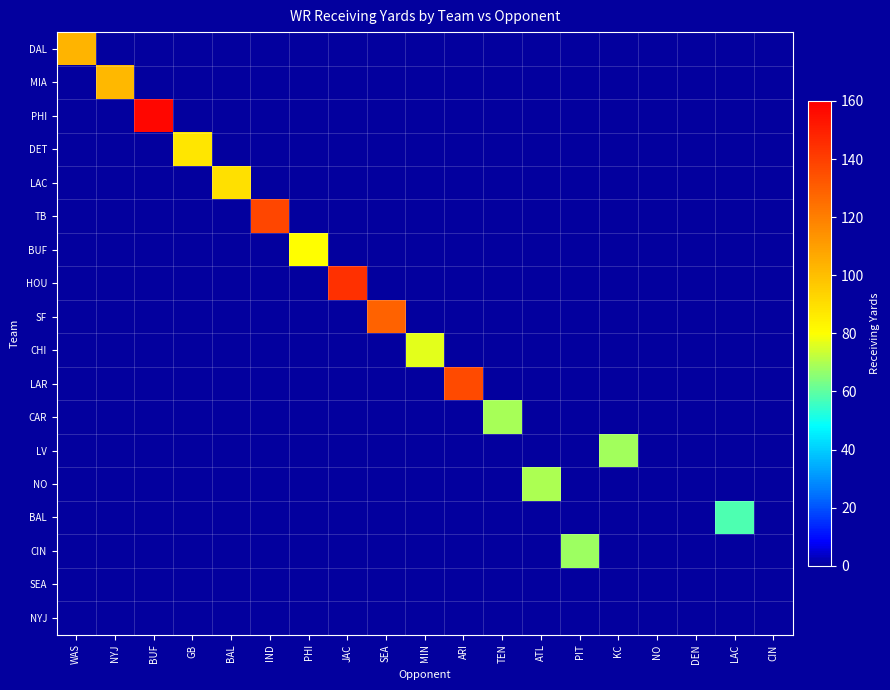

Reading left to right, transcribe all the data shown in this chart.

DAL: WAS=103.3	NYJ=0.0	BUF=0.0	GB=0.0	BAL=0.0	IND=0.0	PHI=0.0	JAC=0.0	SEA=0.0	MIN=0.0	ARI=0.0	TEN=0.0	ATL=0.0	PIT=0.0	KC=0.0	NO=0.0	DEN=0.0	LAC=0.0	CIN=0.0
MIA: WAS=0.0	NYJ=102.3	BUF=0.0	GB=0.0	BAL=0.0	IND=0.0	PHI=0.0	JAC=0.0	SEA=0.0	MIN=0.0	ARI=0.0	TEN=0.0	ATL=0.0	PIT=0.0	KC=0.0	NO=0.0	DEN=0.0	LAC=0.0	CIN=0.0
PHI: WAS=0.0	NYJ=0.0	BUF=157.9	GB=0.0	BAL=0.0	IND=0.0	PHI=0.0	JAC=0.0	SEA=0.0	MIN=0.0	ARI=0.0	TEN=0.0	ATL=0.0	PIT=0.0	KC=0.0	NO=0.0	DEN=0.0	LAC=0.0	CIN=0.0
DET: WAS=0.0	NYJ=0.0	BUF=0.0	GB=88.0	BAL=0.0	IND=0.0	PHI=0.0	JAC=0.0	SEA=0.0	MIN=0.0	ARI=0.0	TEN=0.0	ATL=0.0	PIT=0.0	KC=0.0	NO=0.0	DEN=0.0	LAC=0.0	CIN=0.0
LAC: WAS=0.0	NYJ=0.0	BUF=0.0	GB=0.0	BAL=89.6	IND=0.0	PHI=0.0	JAC=0.0	SEA=0.0	MIN=0.0	ARI=0.0	TEN=0.0	ATL=0.0	PIT=0.0	KC=0.0	NO=0.0	DEN=0.0	LAC=0.0	CIN=0.0
TB: WAS=0.0	NYJ=0.0	BUF=0.0	GB=0.0	BAL=0.0	IND=137.6	PHI=0.0	JAC=0.0	SEA=0.0	MIN=0.0	ARI=0.0	TEN=0.0	ATL=0.0	PIT=0.0	KC=0.0	NO=0.0	DEN=0.0	LAC=0.0	CIN=0.0
BUF: WAS=0.0	NYJ=0.0	BUF=0.0	GB=0.0	BAL=0.0	IND=0.0	PHI=80.2	JAC=0.0	SEA=0.0	MIN=0.0	ARI=0.0	TEN=0.0	ATL=0.0	PIT=0.0	KC=0.0	NO=0.0	DEN=0.0	LAC=0.0	CIN=0.0
HOU: WAS=0.0	NYJ=0.0	BUF=0.0	GB=0.0	BAL=0.0	IND=0.0	PHI=0.0	JAC=144.6	SEA=0.0	MIN=0.0	ARI=0.0	TEN=0.0	ATL=0.0	PIT=0.0	KC=0.0	NO=0.0	DEN=0.0	LAC=0.0	CIN=0.0
SF: WAS=0.0	NYJ=0.0	BUF=0.0	GB=0.0	BAL=0.0	IND=0.0	PHI=0.0	JAC=0.0	SEA=129.3	MIN=0.0	ARI=0.0	TEN=0.0	ATL=0.0	PIT=0.0	KC=0.0	NO=0.0	DEN=0.0	LAC=0.0	CIN=0.0
CHI: WAS=0.0	NYJ=0.0	BUF=0.0	GB=0.0	BAL=0.0	IND=0.0	PHI=0.0	JAC=0.0	SEA=0.0	MIN=76.4	ARI=0.0	TEN=0.0	ATL=0.0	PIT=0.0	KC=0.0	NO=0.0	DEN=0.0	LAC=0.0	CIN=0.0
LAR: WAS=0.0	NYJ=0.0	BUF=0.0	GB=0.0	BAL=0.0	IND=0.0	PHI=0.0	JAC=0.0	SEA=0.0	MIN=0.0	ARI=136.8	TEN=0.0	ATL=0.0	PIT=0.0	KC=0.0	NO=0.0	DEN=0.0	LAC=0.0	CIN=0.0
CAR: WAS=0.0	NYJ=0.0	BUF=0.0	GB=0.0	BAL=0.0	IND=0.0	PHI=0.0	JAC=0.0	SEA=0.0	MIN=0.0	ARI=0.0	TEN=68.8	ATL=0.0	PIT=0.0	KC=0.0	NO=0.0	DEN=0.0	LAC=0.0	CIN=0.0
LV: WAS=0.0	NYJ=0.0	BUF=0.0	GB=0.0	BAL=0.0	IND=0.0	PHI=0.0	JAC=0.0	SEA=0.0	MIN=0.0	ARI=0.0	TEN=0.0	ATL=0.0	PIT=0.0	KC=68.7	NO=0.0	DEN=0.0	LAC=0.0	CIN=0.0
NO: WAS=0.0	NYJ=0.0	BUF=0.0	GB=0.0	BAL=0.0	IND=0.0	PHI=0.0	JAC=0.0	SEA=0.0	MIN=0.0	ARI=0.0	TEN=0.0	ATL=69.9	PIT=0.0	KC=0.0	NO=0.0	DEN=0.0	LAC=0.0	CIN=0.0
BAL: WAS=0.0	NYJ=0.0	BUF=0.0	GB=0.0	BAL=0.0	IND=0.0	PHI=0.0	JAC=0.0	SEA=0.0	MIN=0.0	ARI=0.0	TEN=0.0	ATL=0.0	PIT=0.0	KC=0.0	NO=0.0	DEN=0.0	LAC=57.7	CIN=0.0
CIN: WAS=0.0	NYJ=0.0	BUF=0.0	GB=0.0	BAL=0.0	IND=0.0	PHI=0.0	JAC=0.0	SEA=0.0	MIN=0.0	ARI=0.0	TEN=0.0	ATL=0.0	PIT=67.8	KC=0.0	NO=0.0	DEN=0.0	LAC=0.0	CIN=0.0
SEA: WAS=0.0	NYJ=0.0	BUF=0.0	GB=0.0	BAL=0.0	IND=0.0	PHI=0.0	JAC=0.0	SEA=0.0	MIN=0.0	ARI=0.0	TEN=0.0	ATL=0.0	PIT=0.0	KC=0.0	NO=0.0	DEN=0.0	LAC=0.0	CIN=0.0
NYJ: WAS=0.0	NYJ=0.0	BUF=0.0	GB=0.0	BAL=0.0	IND=0.0	PHI=0.0	JAC=0.0	SEA=0.0	MIN=0.0	ARI=0.0	TEN=0.0	ATL=0.0	PIT=0.0	KC=0.0	NO=0.0	DEN=0.0	LAC=0.0	CIN=0.0